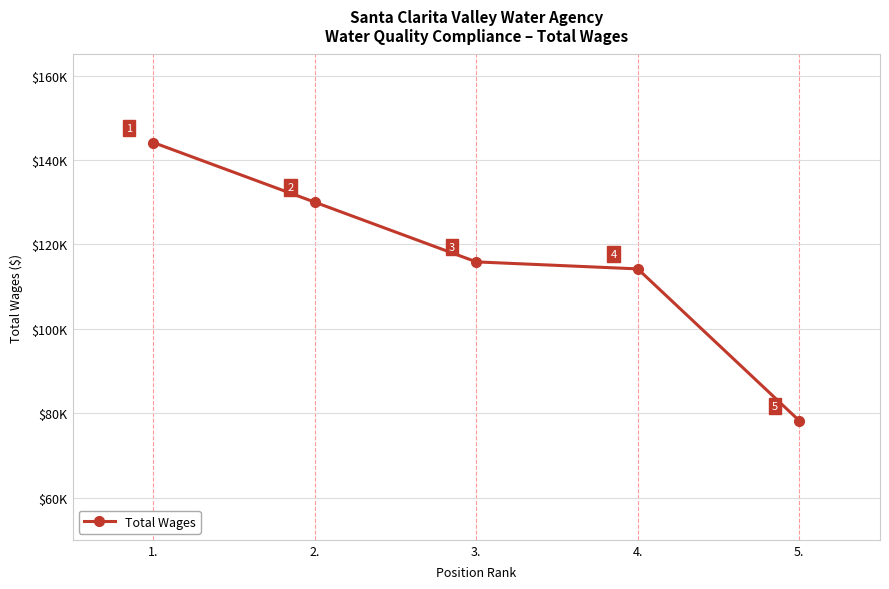

Is this an area chart (filled region under the line)?

No